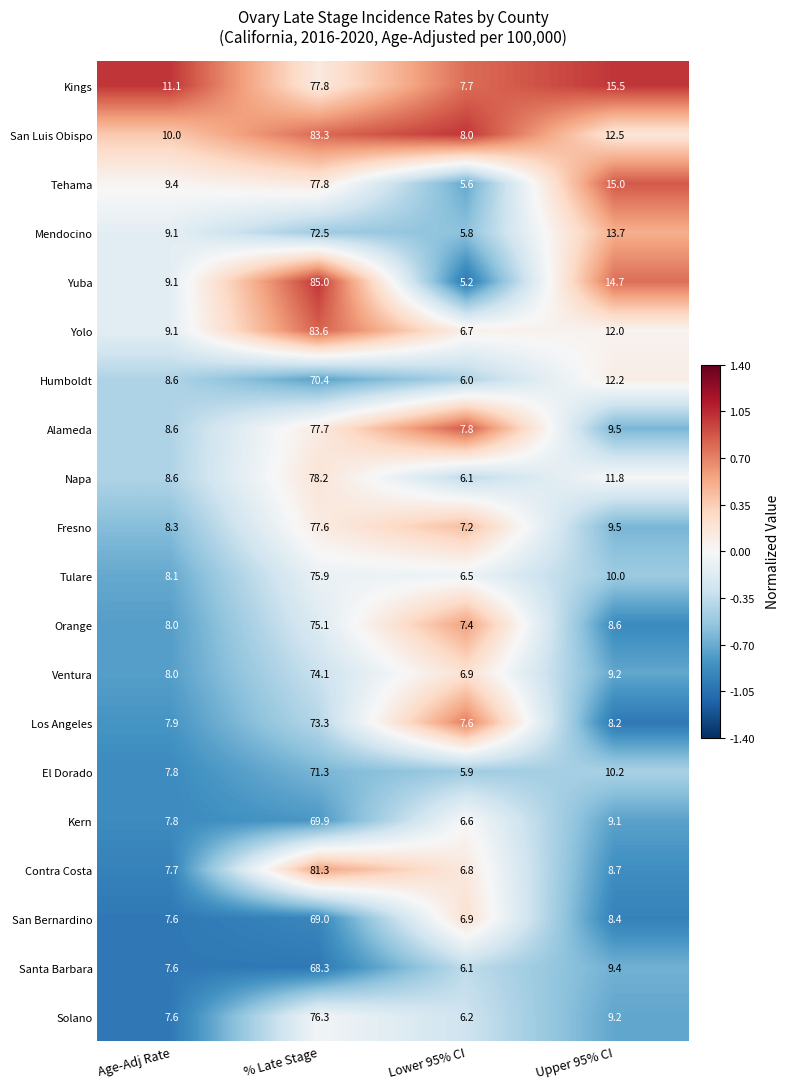

The value of Tulare at Lower 95% CI is 6.5. True or false?

True